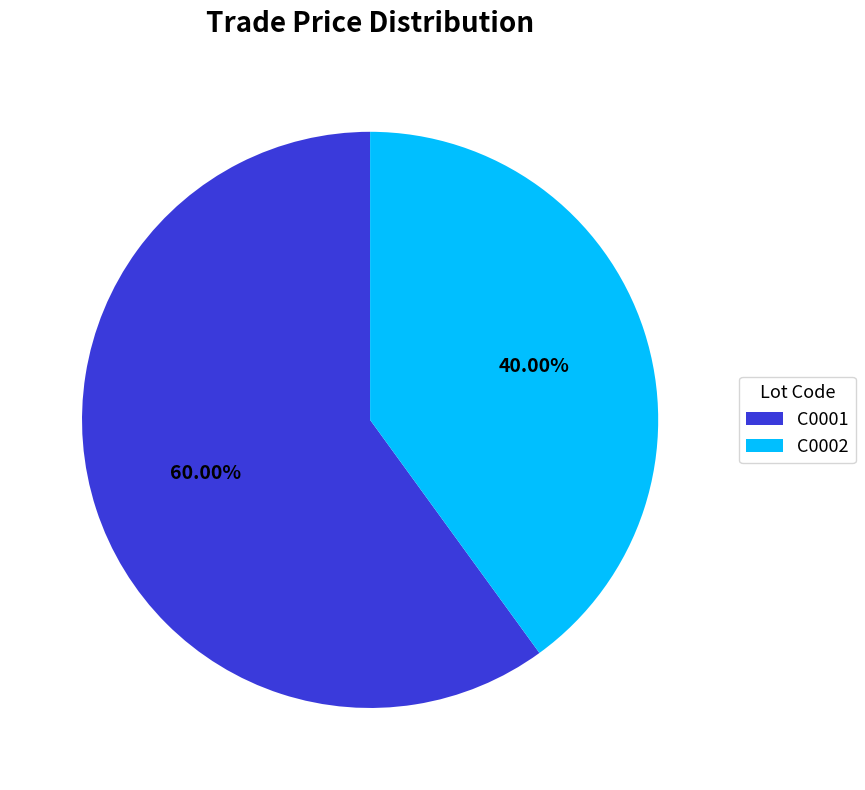

Which category has the biggest portion of the pie?

C0001